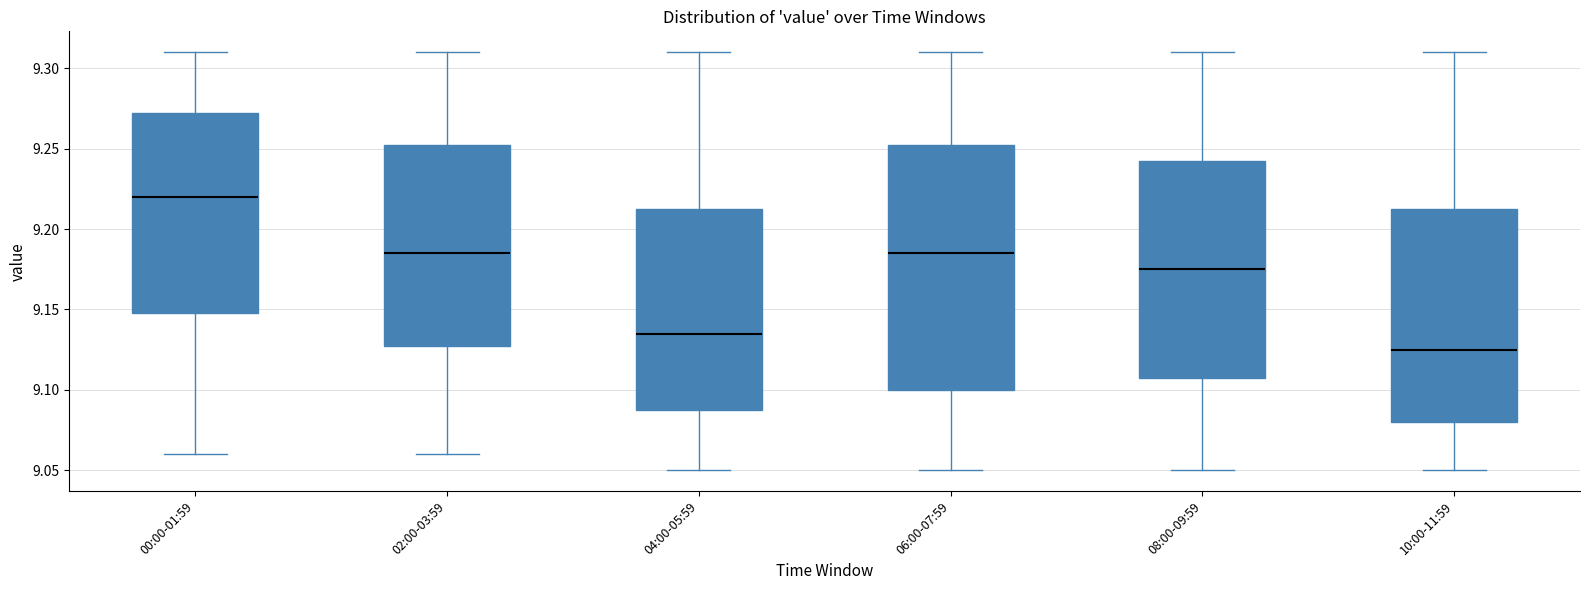

Reading left to right, read every box against the y-axis: the position of its median line, the range the box covers, and the ends of its whiskers. The values are not printed on the chart, so give them approximately, as read against the axis.

00:00-01:59: median 9.220, box 9.150 to 9.275, whiskers 9.060 to 9.310
02:00-03:59: median 9.185, box 9.130 to 9.255, whiskers 9.060 to 9.310
04:00-05:59: median 9.135, box 9.090 to 9.215, whiskers 9.050 to 9.310
06:00-07:59: median 9.185, box 9.100 to 9.255, whiskers 9.050 to 9.310
08:00-09:59: median 9.175, box 9.110 to 9.245, whiskers 9.050 to 9.310
10:00-11:59: median 9.125, box 9.080 to 9.215, whiskers 9.050 to 9.310